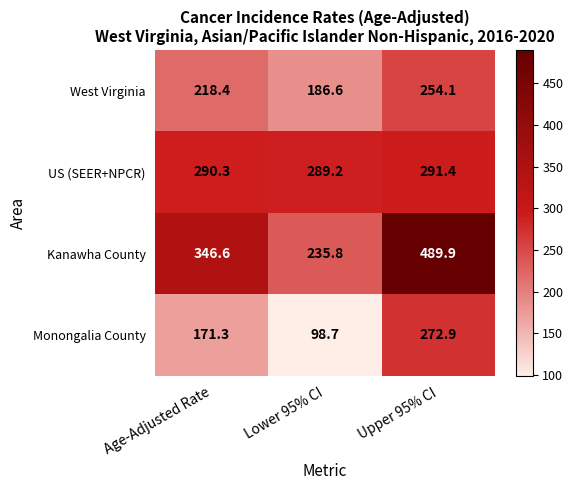

What is the maximum value shown in the chart?

489.9